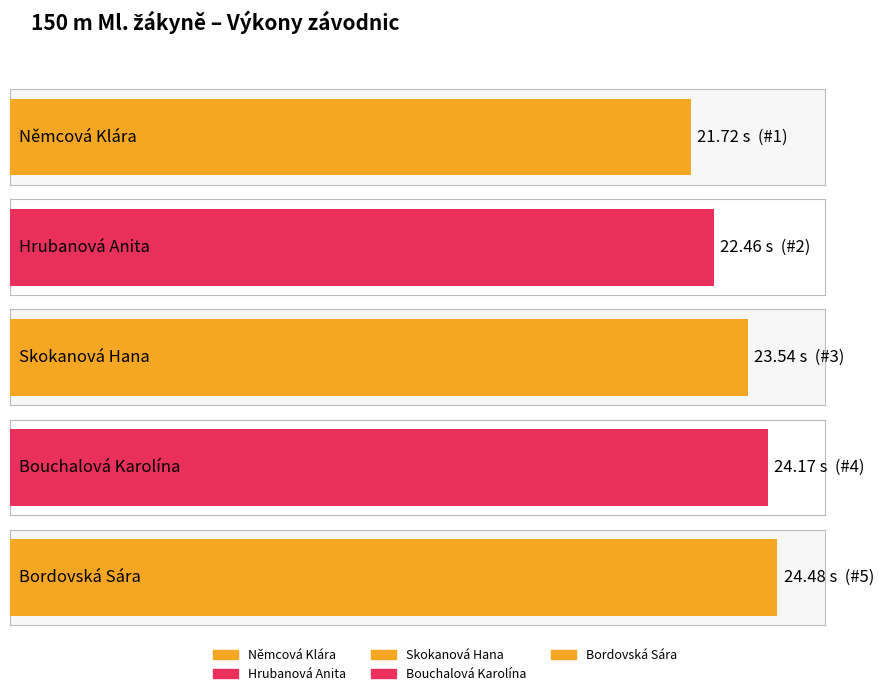

The chart shows a value of 7.2 at Němcová Klára. True or false?

False